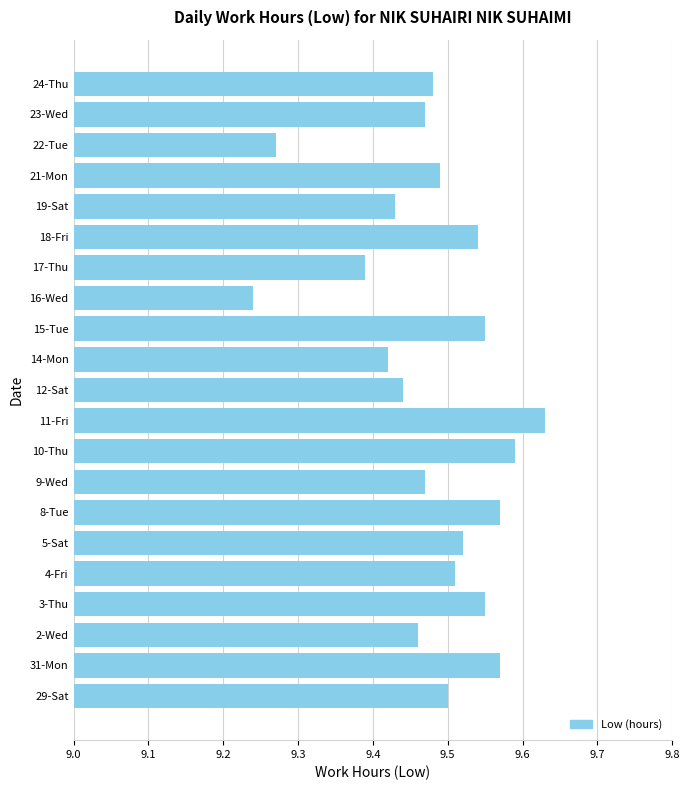

Is it true that the value at 10-Thu is 6.5?

False